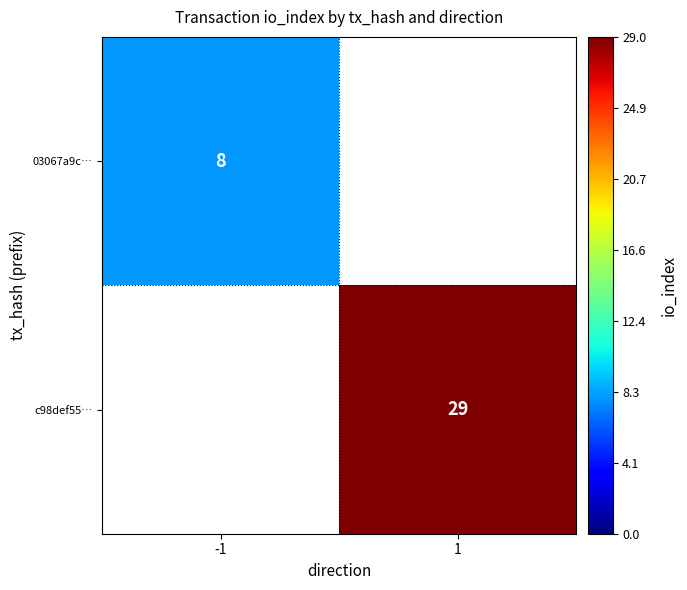

The value of 03067a9c… at -1 is 8. True or false?

True